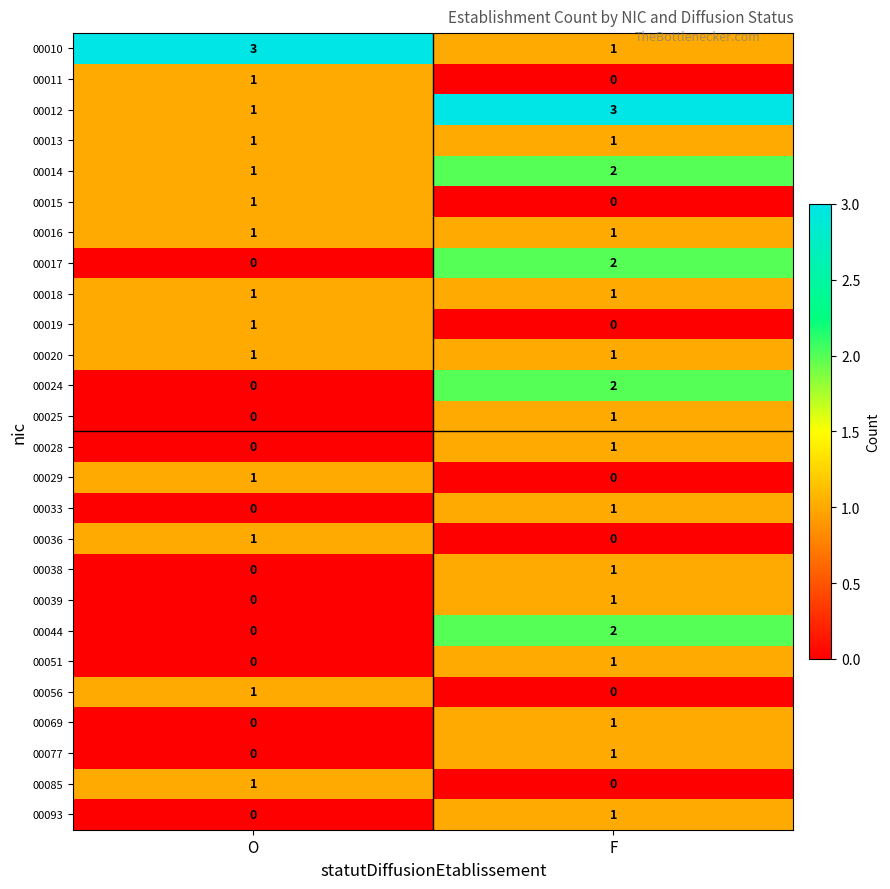

Which category has the lowest value in the 00069 series?

O